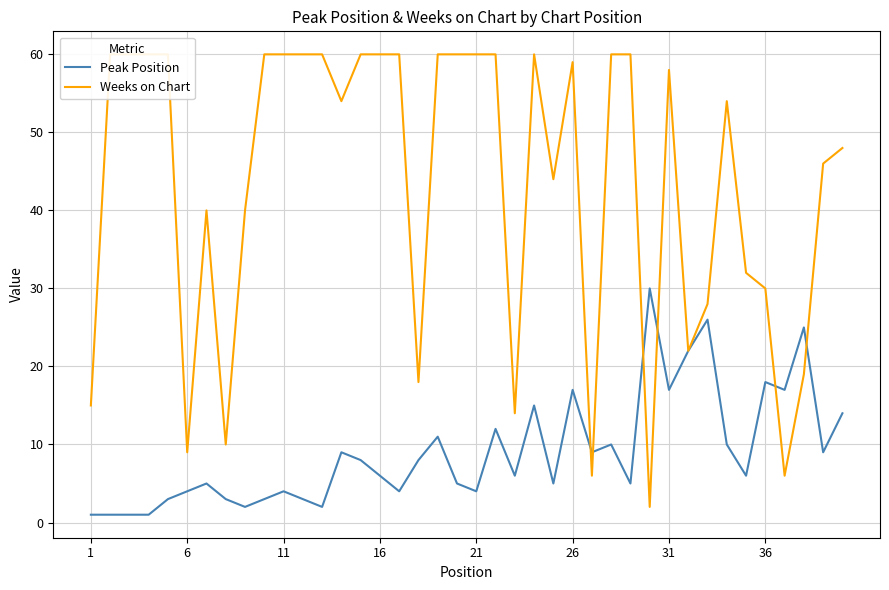

What is the average value of the Weeks on Chart series?

43